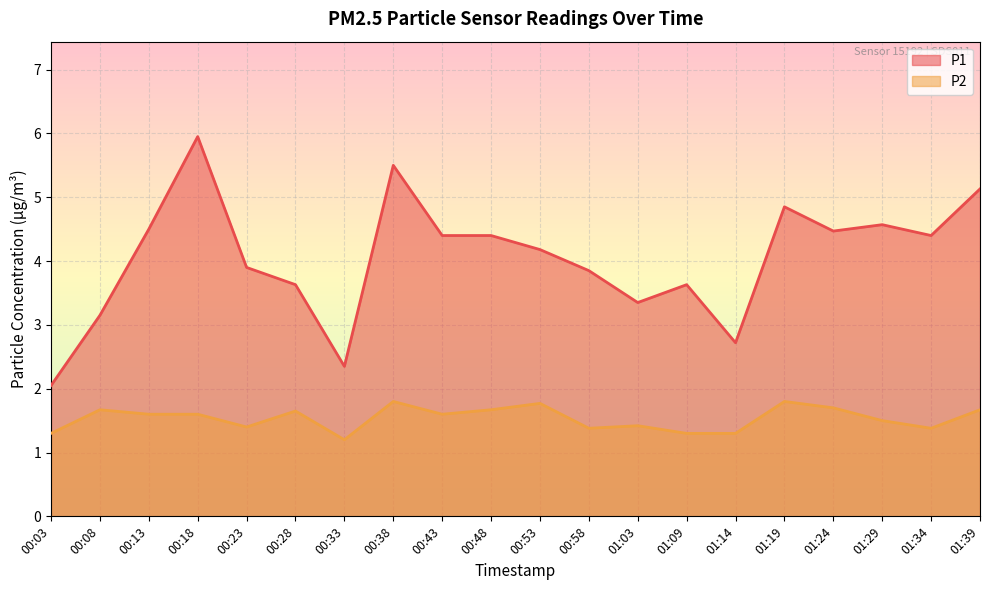

What is the difference between the highest and lowest values at 01:14?

1.4